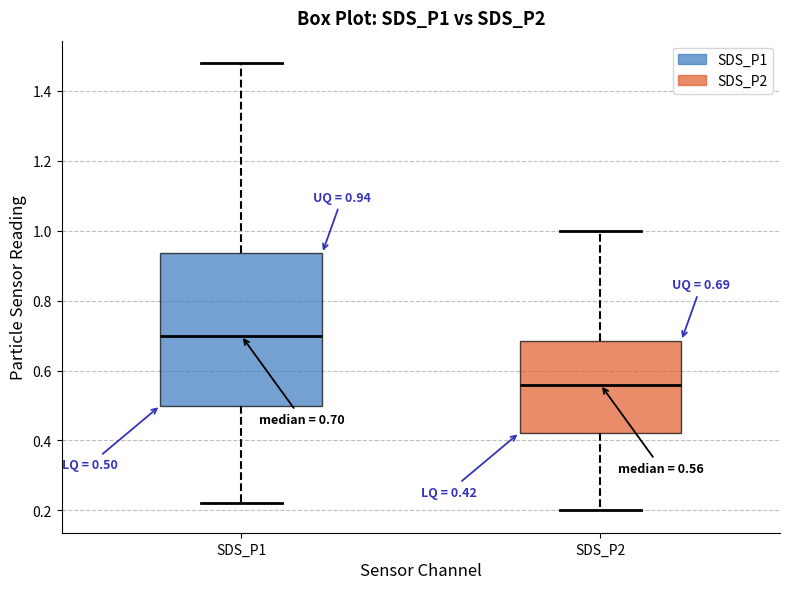

Comparing the boxes themselves (not the whiskers), which one is the tallest?

SDS_P1